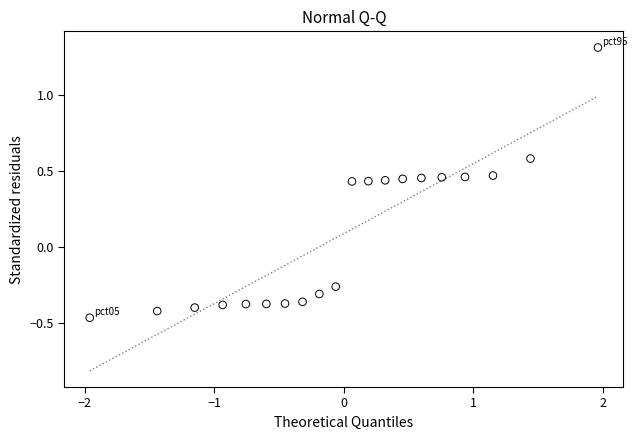

What is the range of Y values (max minus min)?

1.8